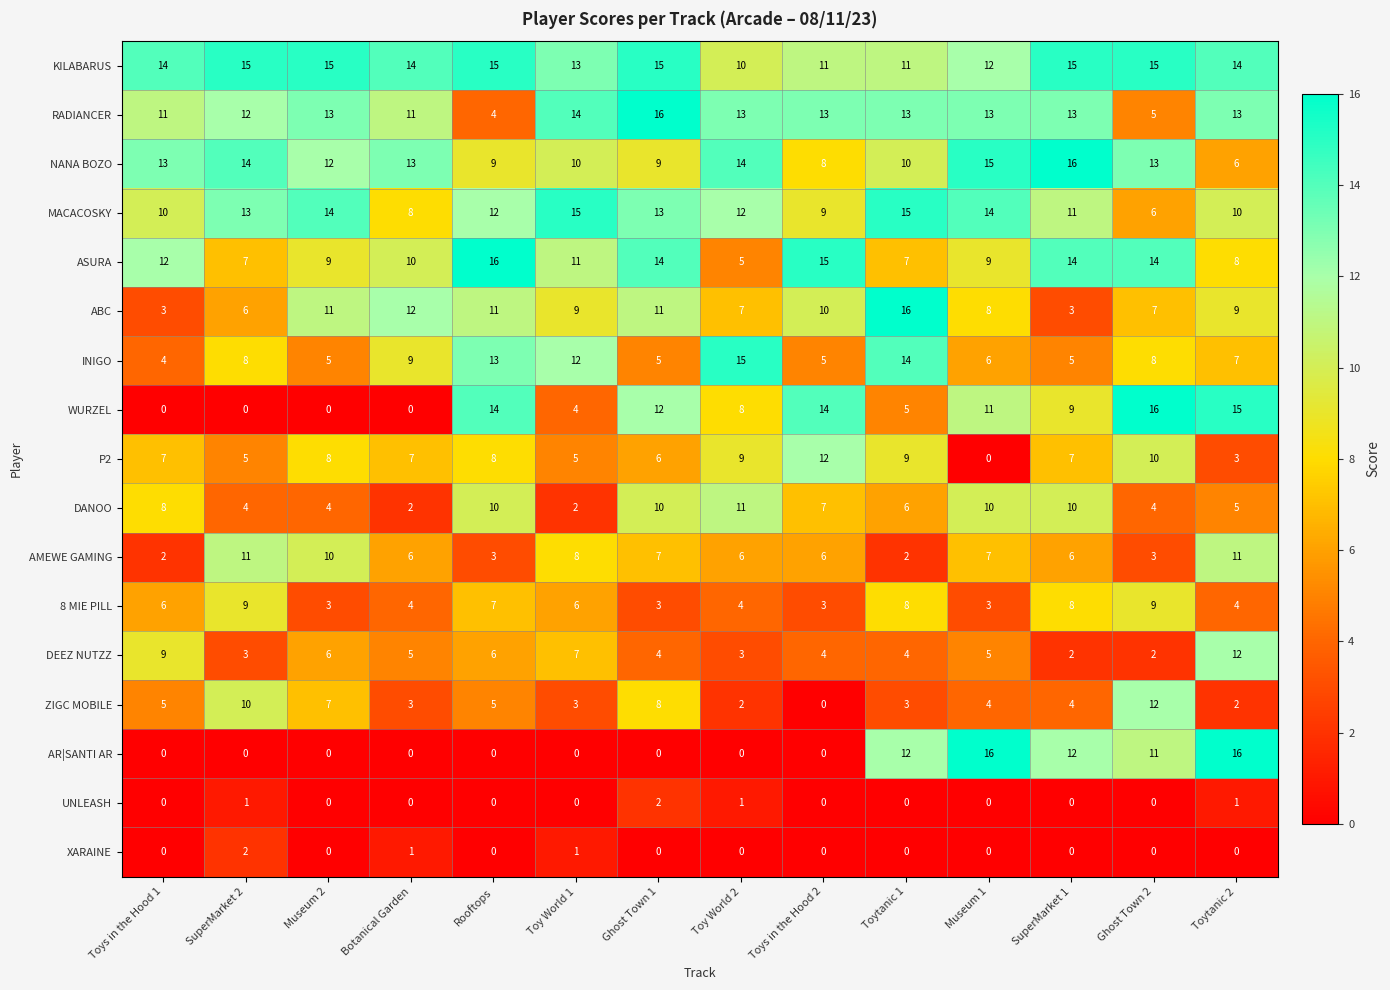

True or false: UNLEASH has a value of 1 at SuperMarket 2.

True